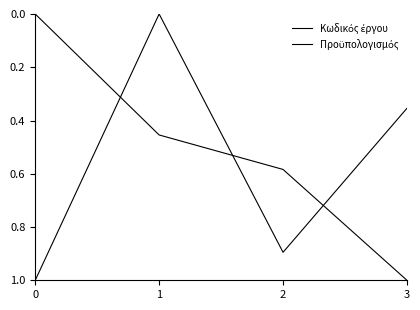

Which series changed the most between 0 and 3?

Κωδικός έργου